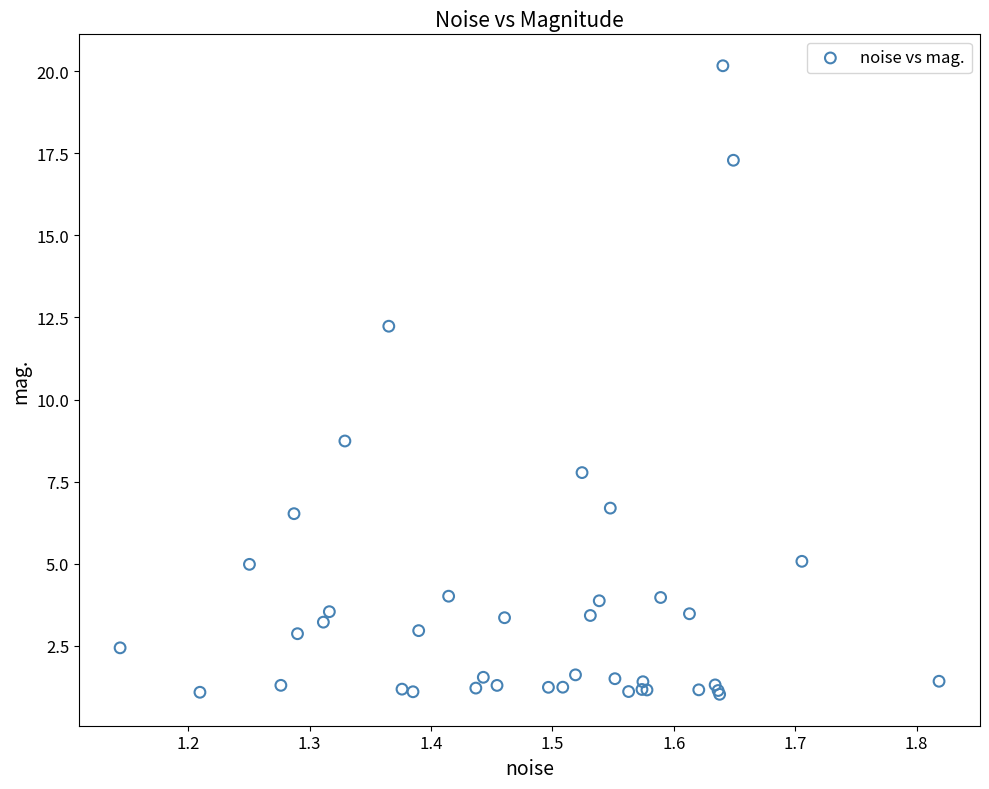

What Y value in the scatter plot is closest to 10?

8.7